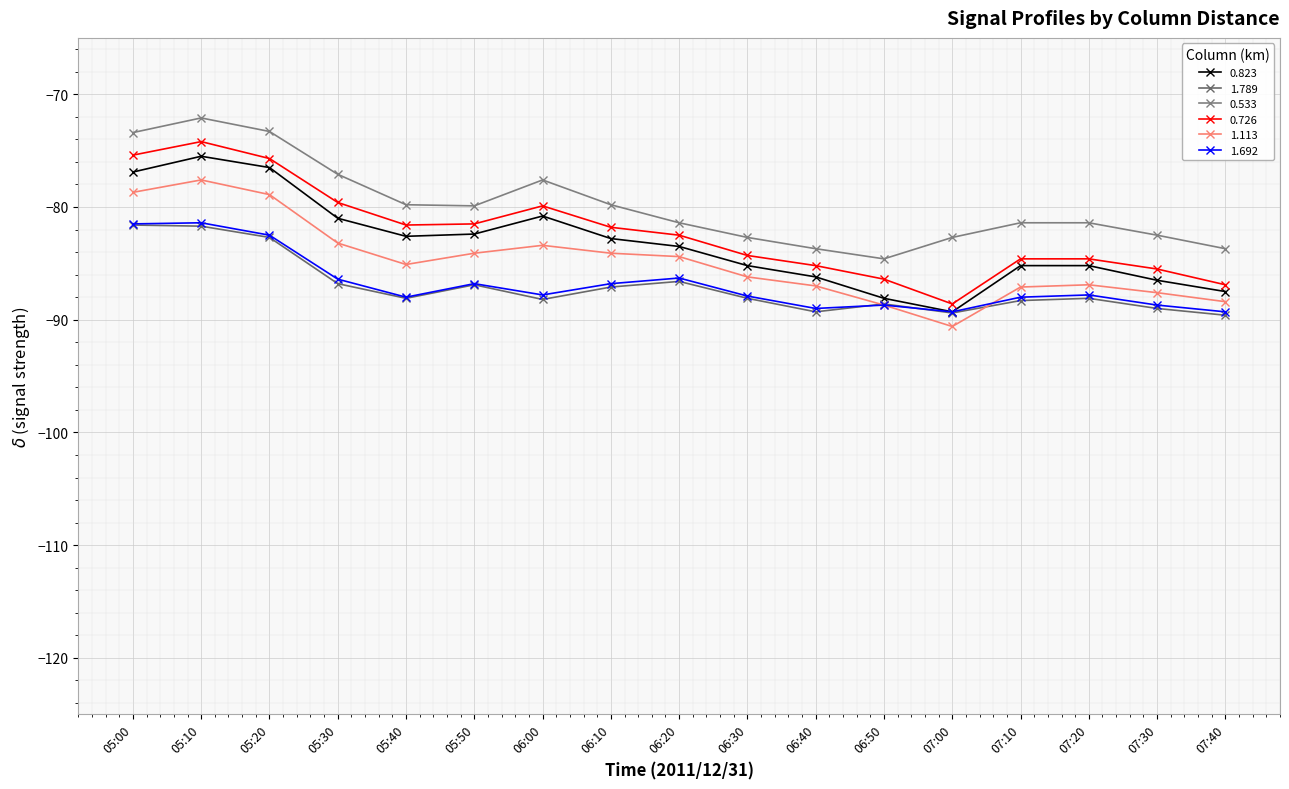

What is the spread (max minus min) of values at 06:40?

5.6